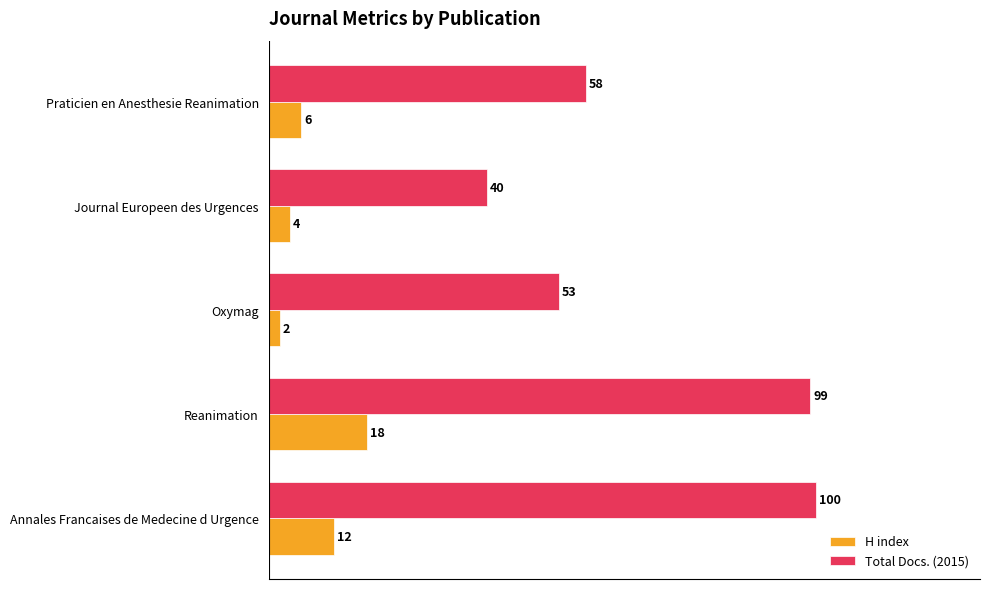

What is the approximate value of Total Docs. (2015) at Praticien en Anesthesie Reanimation?

58.0